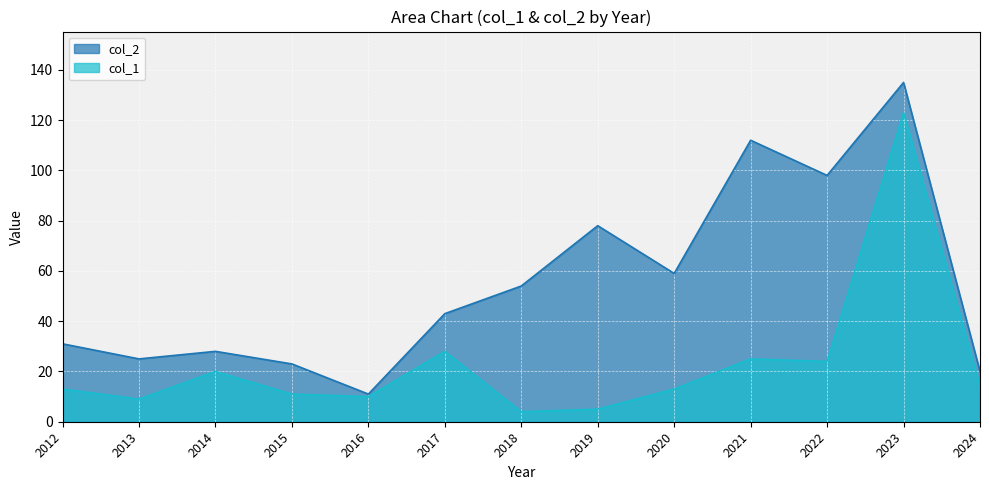

True or false: col_1 has a value of 8 at 2012.

False